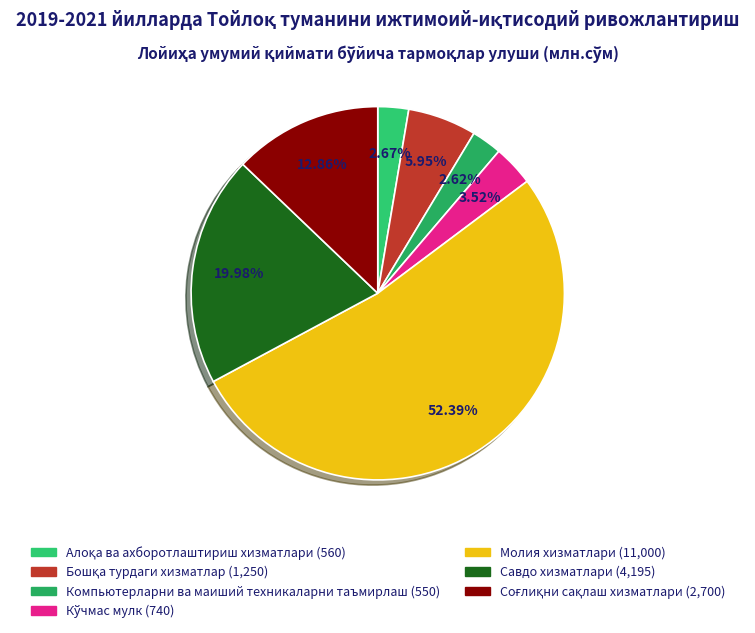

Is it true that Алоқа ва ахборотлаштириш хизматлари is 1% of the pie?

False